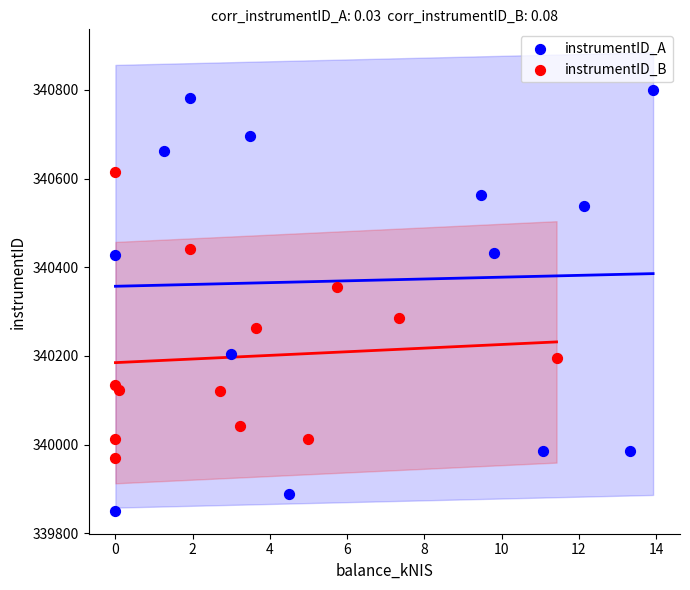

Which series reaches the minimum Y coordinate?

instrumentID_A